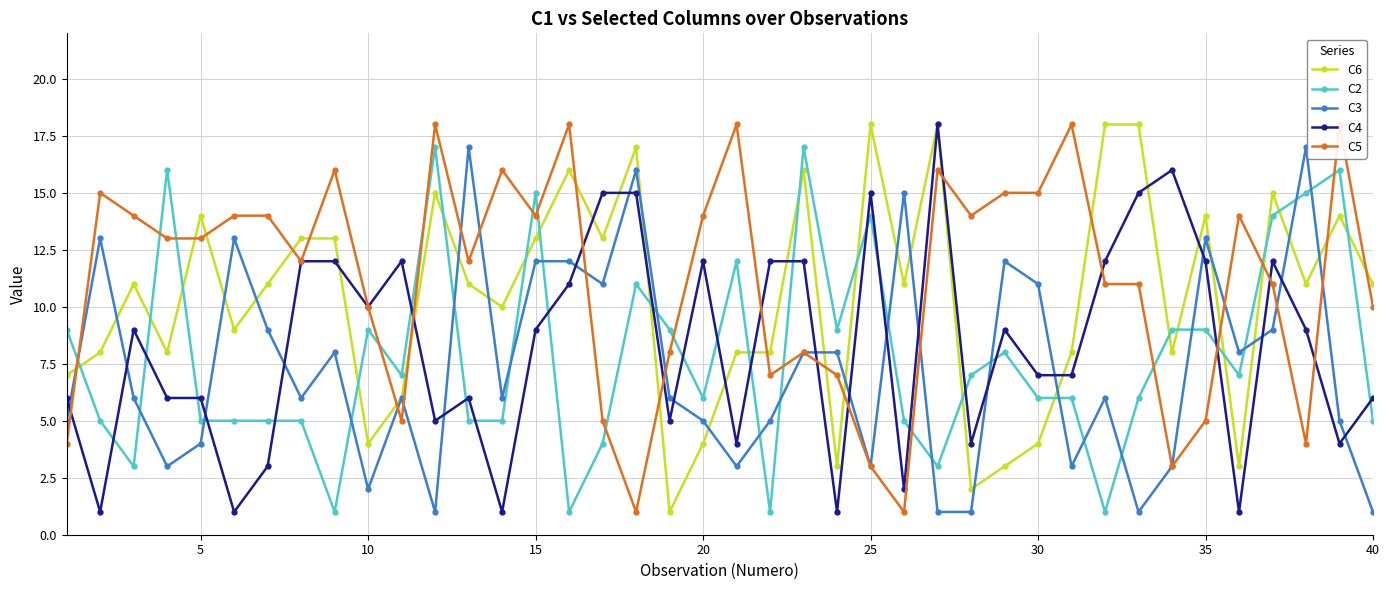

In C4, how many points are lower than both neighbors (excluding endpoints)?

12